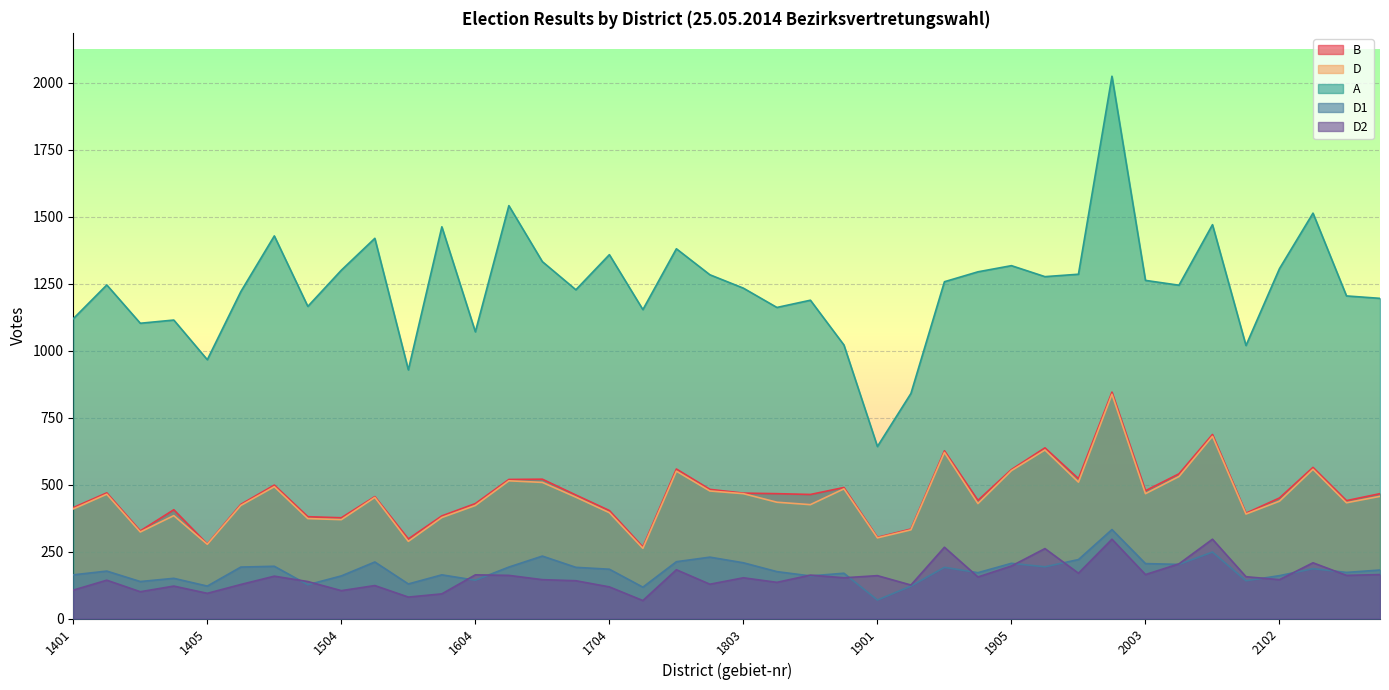

What is the difference between the D2 values at 2005 and 2104?

135